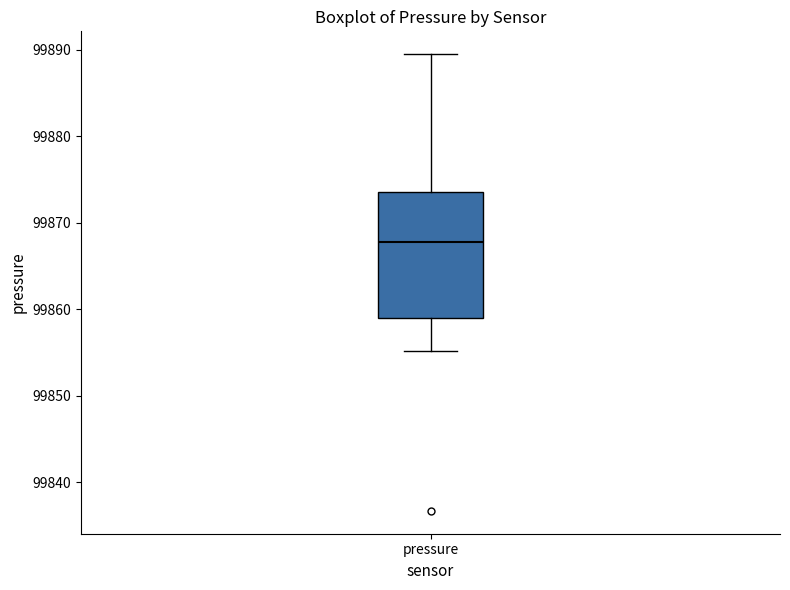

Read this box plot against the y-axis: the position of the median line, the range covered by the box, and the ends of both whiskers. The values are not printed on the chart, so give them approximately, as read against the axis.

median 99868, box 99859 to 99874, whiskers 99855 to 99890